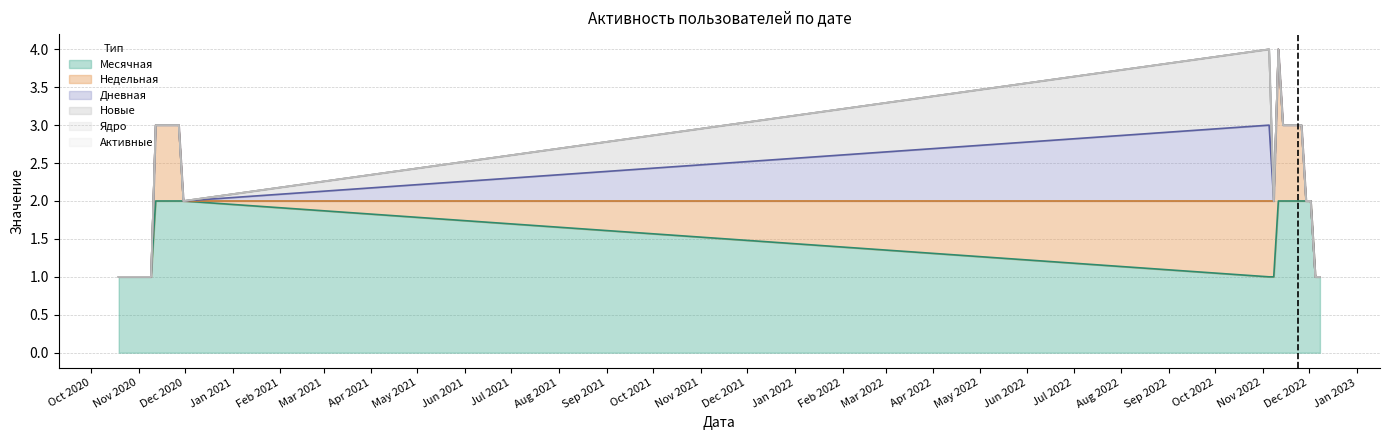

Is the value of Дневная at 2022-11-08 greater than the value of Месячная at 2022-11-23?

No